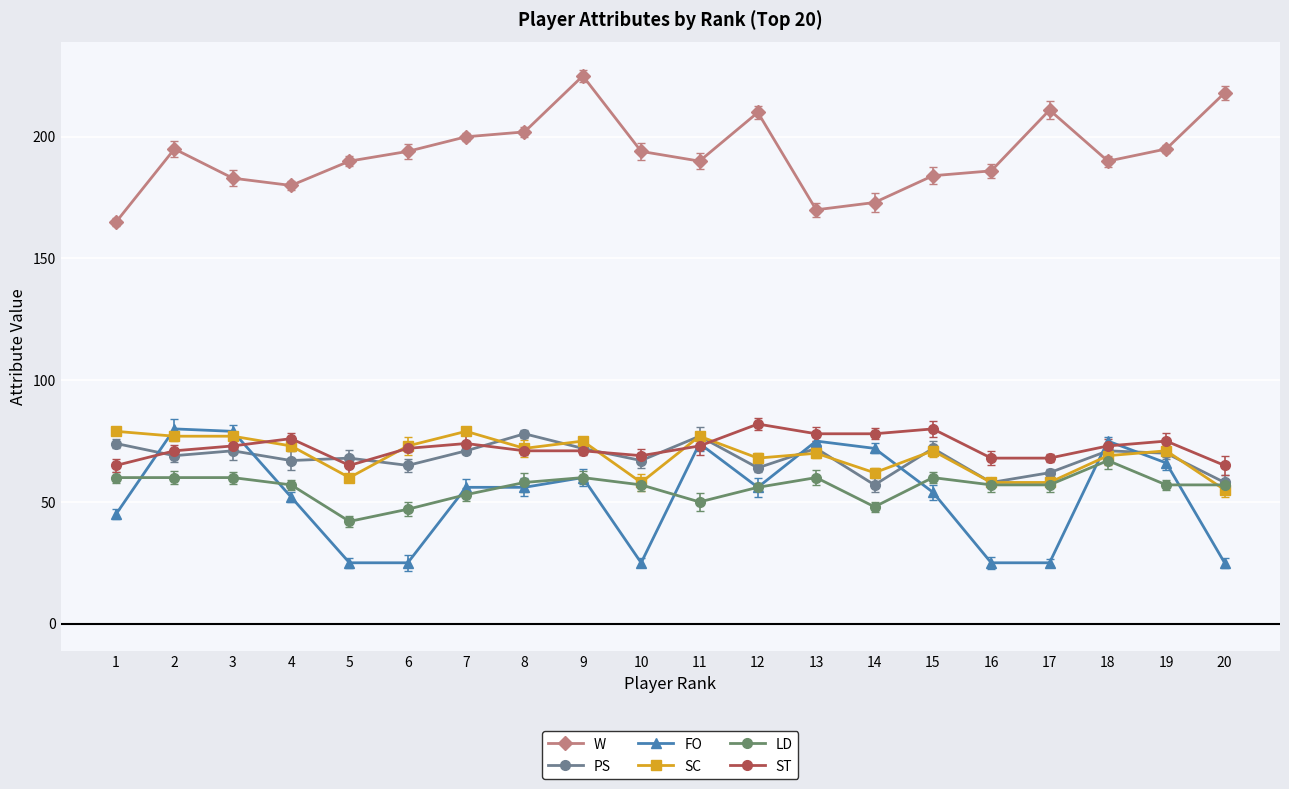

What is the value of the ST point at the 6th from the left?

72